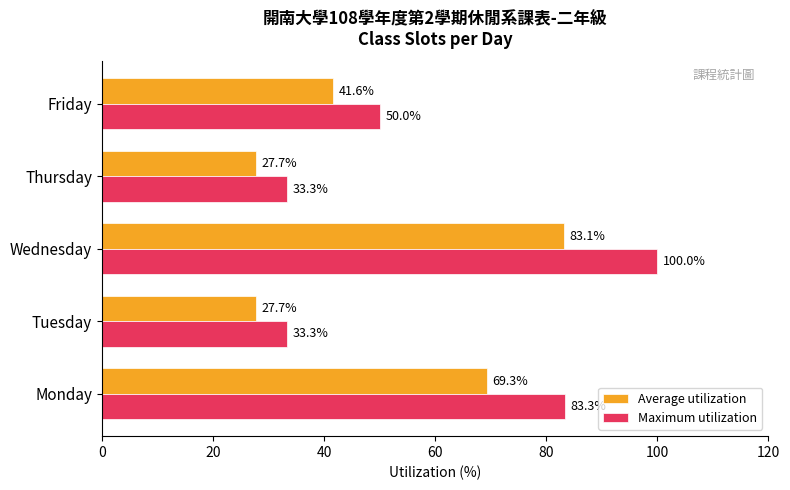

Where is Maximum utilization nearest to the value 66?

Friday